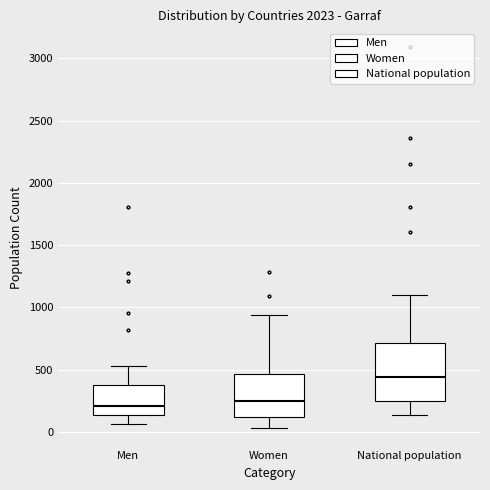

Reading left to right, read every box against the y-axis: the position of its median line, the range the box covers, and the ends of its whiskers. The values are not printed on the chart, so give them approximately, as read against the axis.

Men: median 200, box 150 to 400, whiskers 50 to 550
Women: median 250, box 100 to 450, whiskers 50 to 950
National population: median 450, box 250 to 700, whiskers 150 to 1100